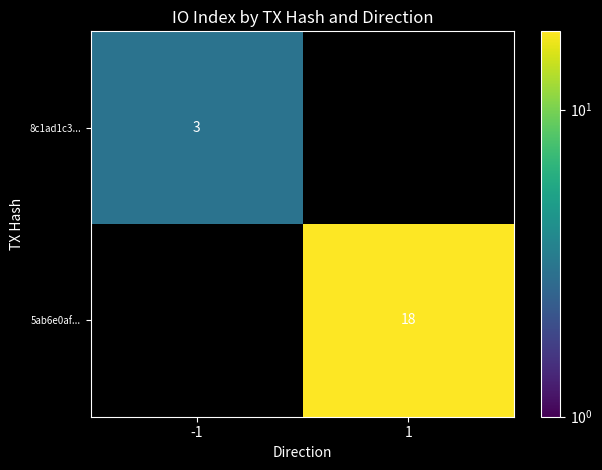

True or false: 5ab6e0af... has a value of 10 at 1.

False